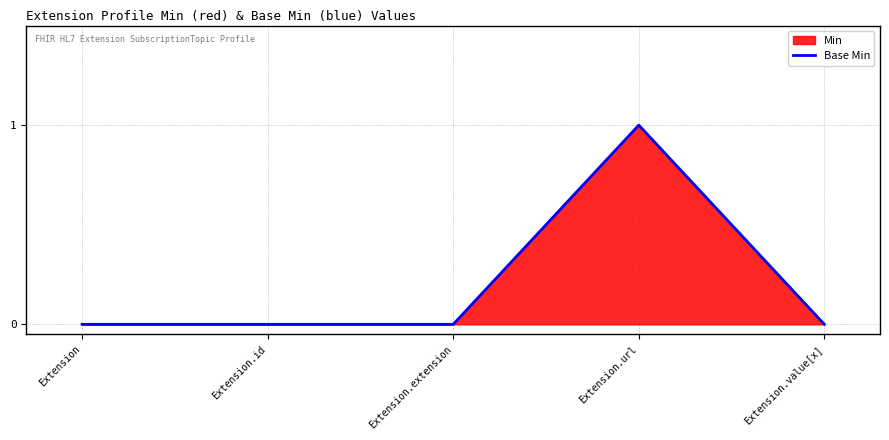

Count the number of values greater than 0.

1